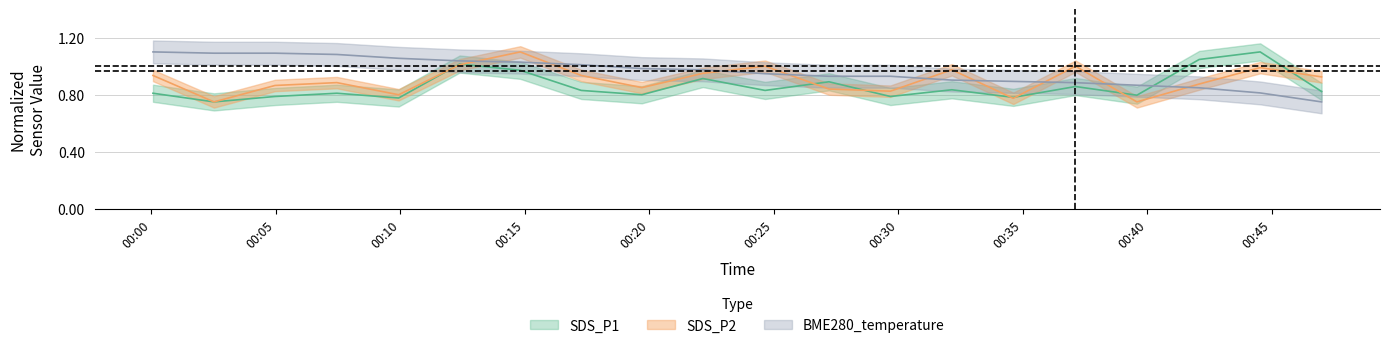

Which category has the lowest value across all series?

2023/09/05 00:02:31